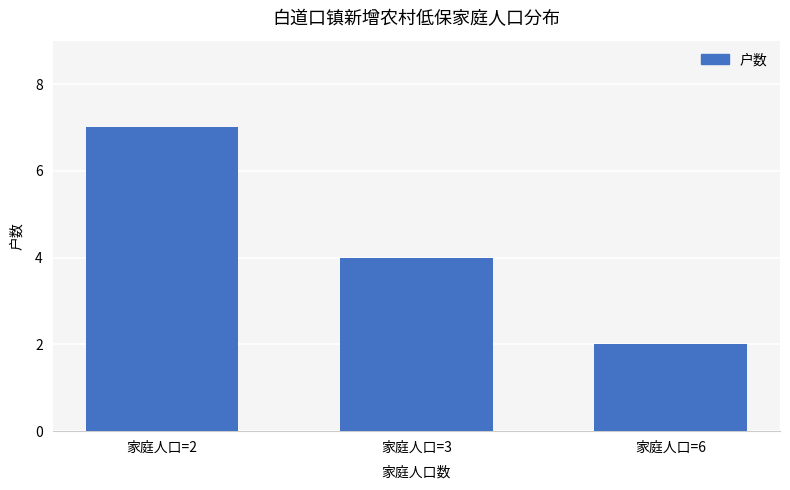

The value at 家庭人口=6 is 2. True or false?

True